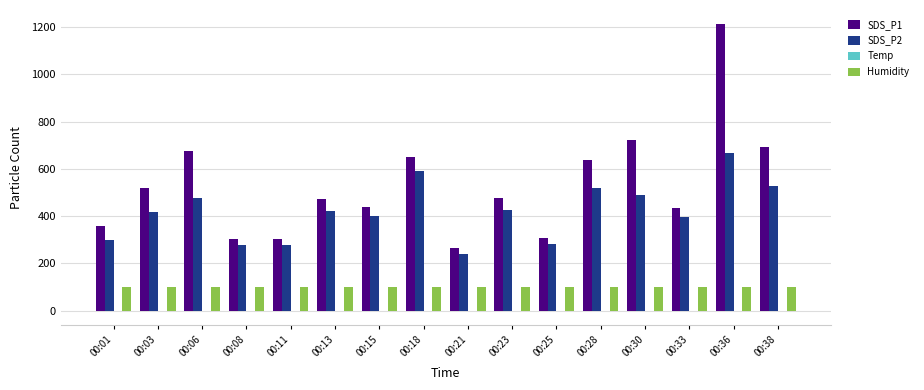

What is the sum of all Humidity values?

1598.4